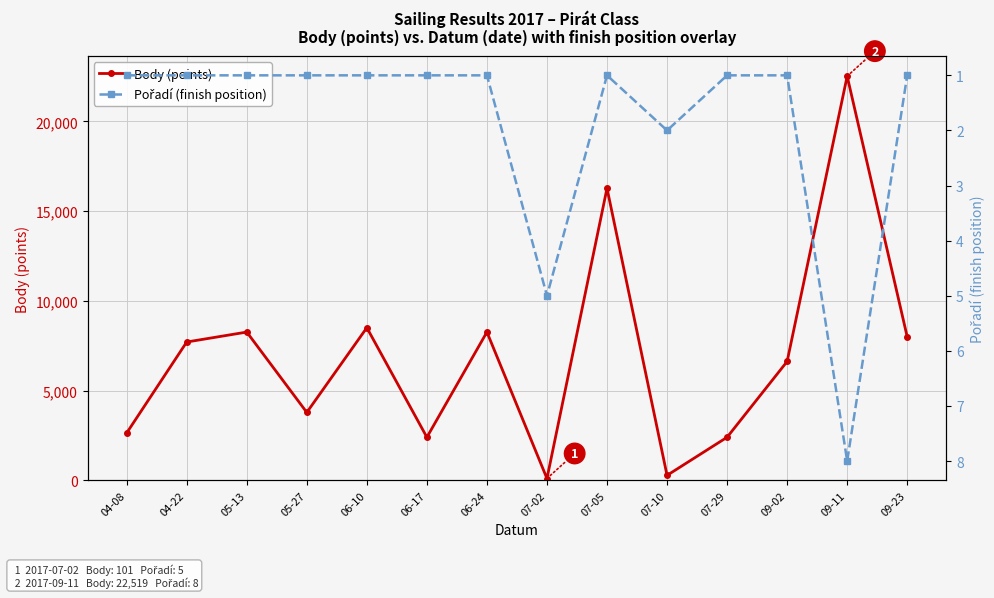

Which series has the widest spread of values?

Body (points)